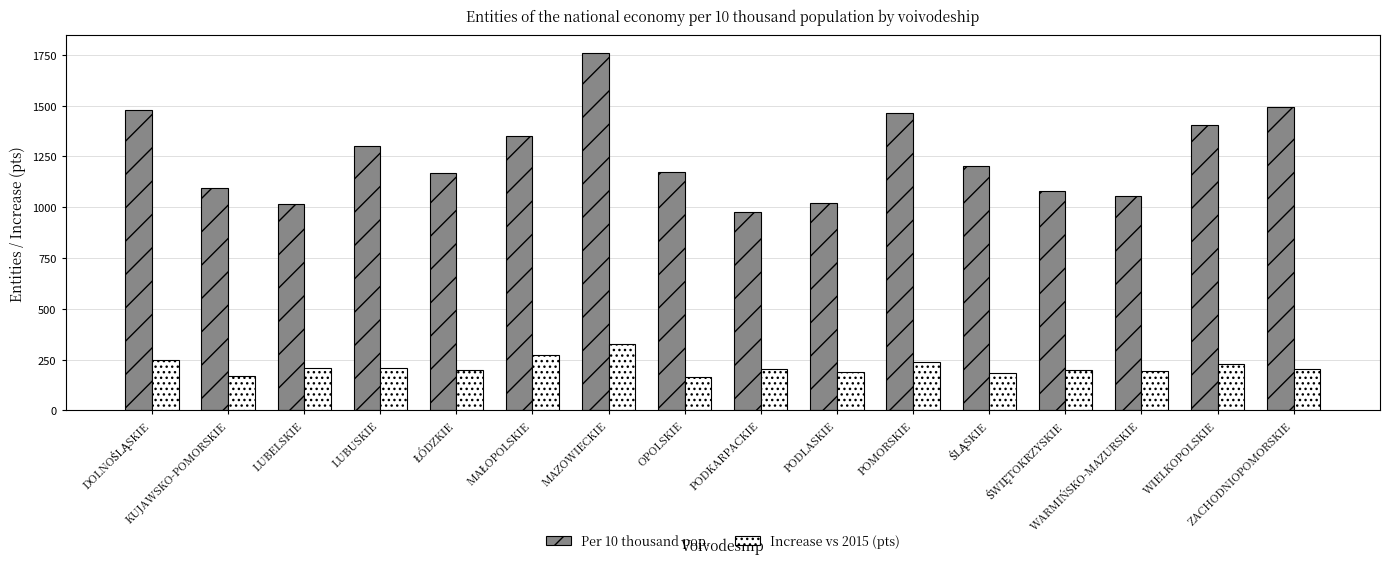

What is the minimum value for Increase vs 2015 (pts)?

164.6